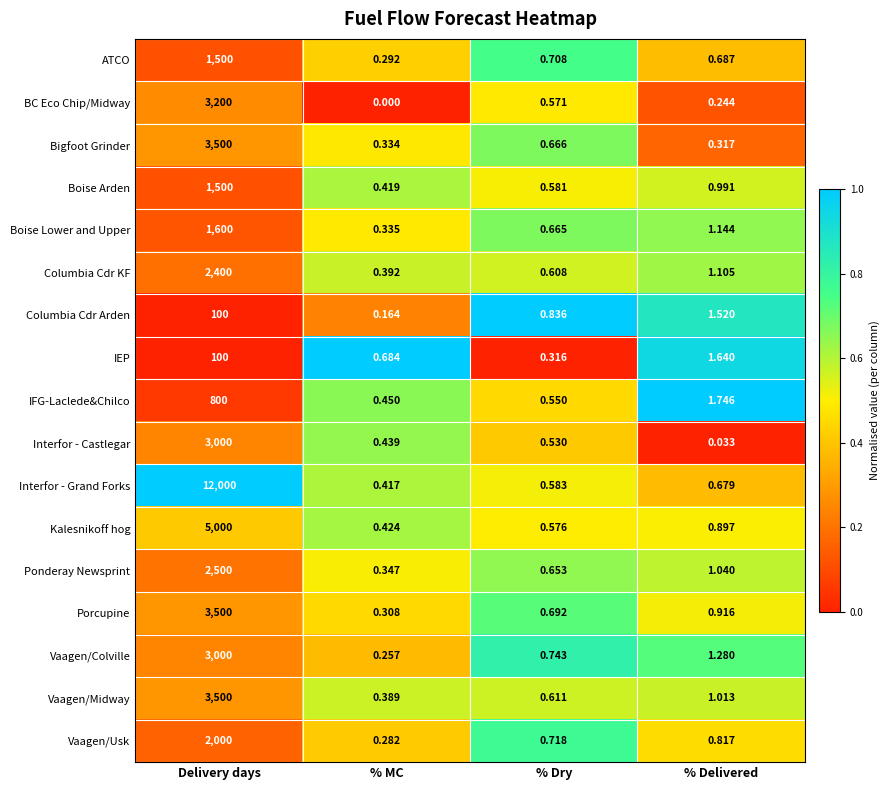

List the labels in order of Kalesnikoff hog value, smallest first.

% MC, % Dry, % Delivered, Delivery days